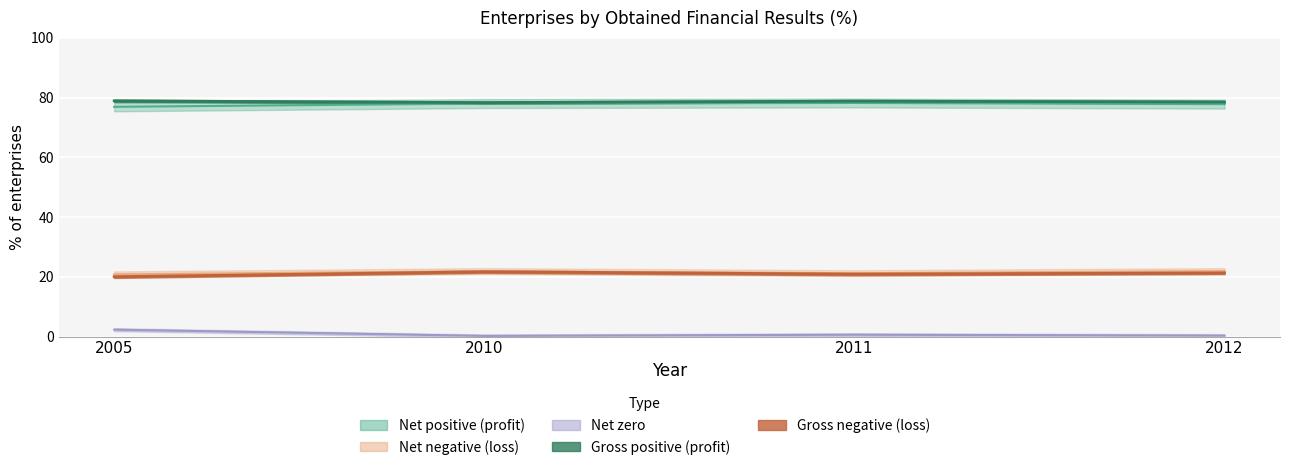

What is the approximate value of Net negative (loss) at 2012?

21.9